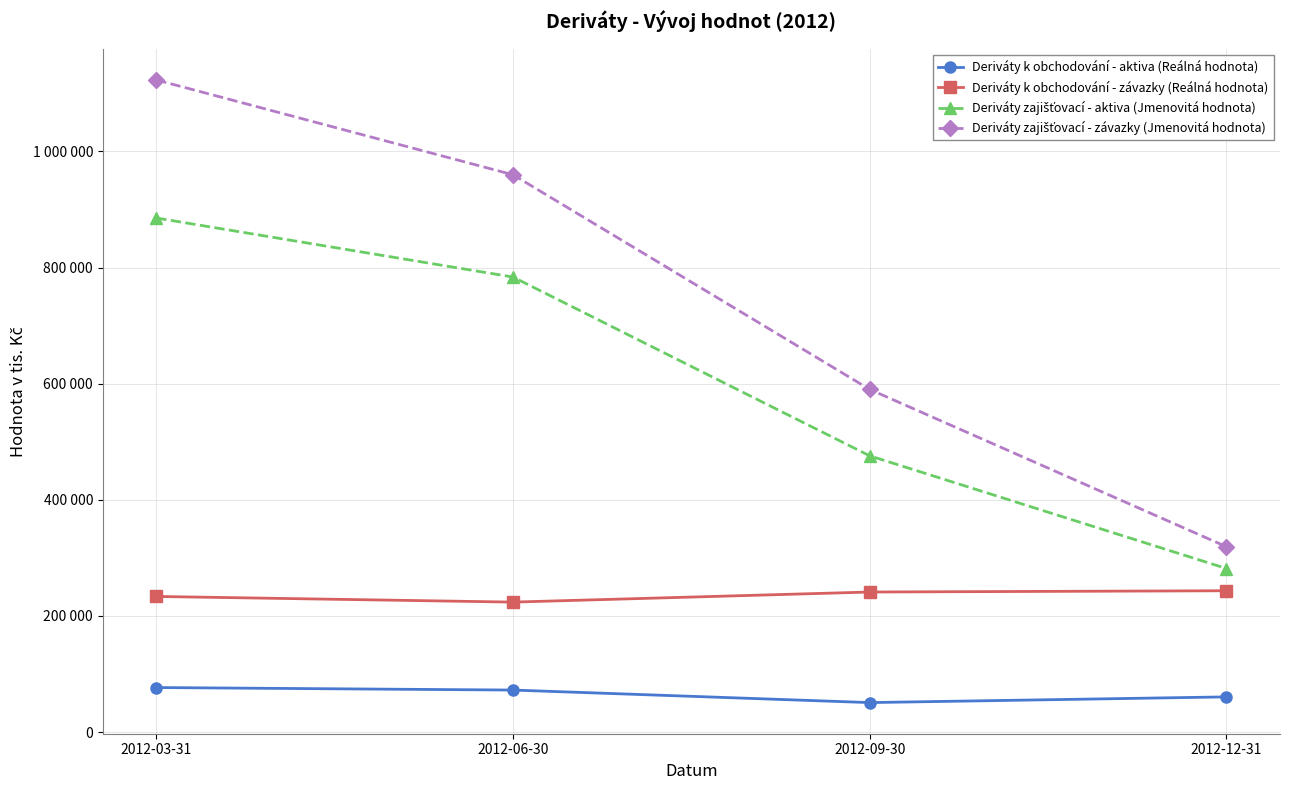

Is this an area chart (filled region under the line)?

No